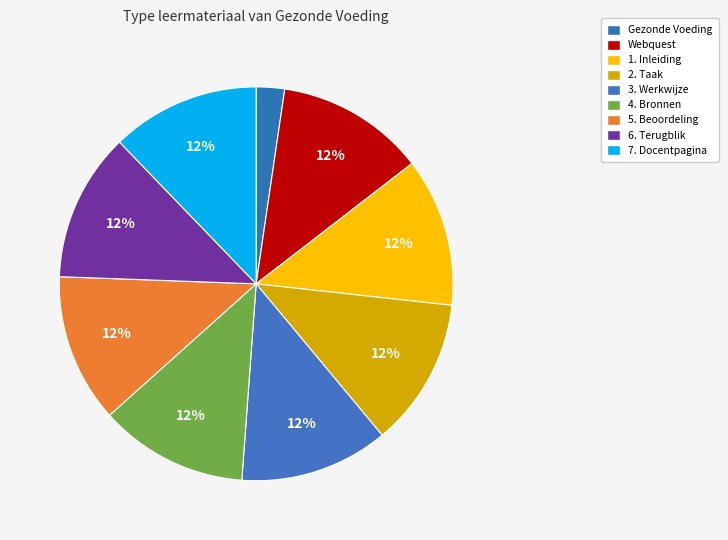

The 5. Beoordeling slice represents 1% of the pie. True or false?

False